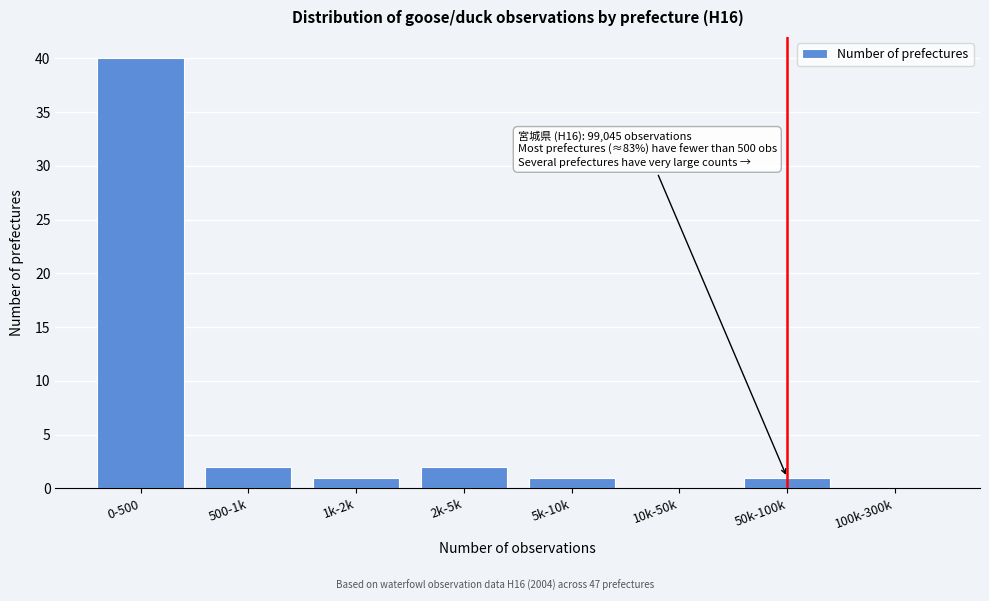

Reading left to right, transcribe all the data shown in this chart.

0-500=40	500-1k=2	1k-2k=1	2k-5k=2	5k-10k=1	10k-50k=0	50k-100k=1	100k-300k=0